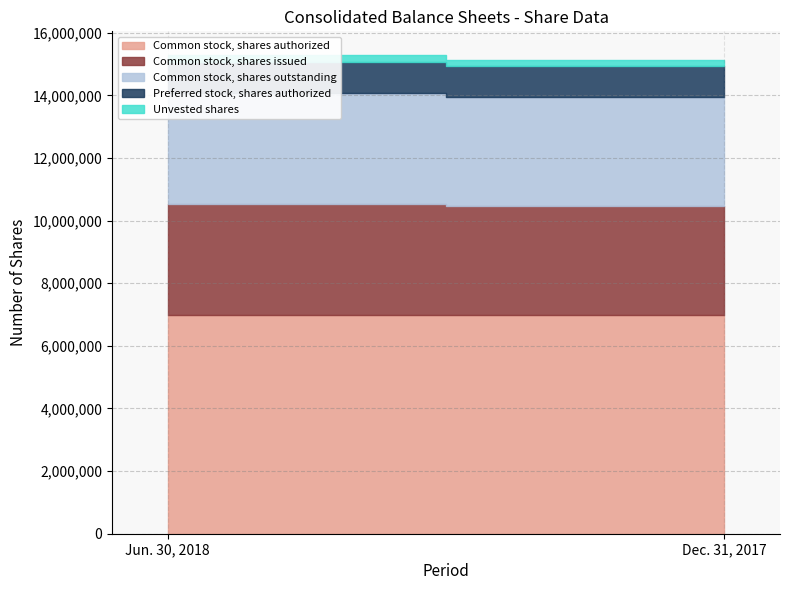

Reading left to right, what are all the values shown in this chart?

Common stock, shares authorized: 7000000	7000000
Common stock, shares issued: 3532634	3470428
Common stock, shares outstanding: 3532634	3470428
Preferred stock, shares authorized: 1000000	1000000
Unvested shares: 213700	191900